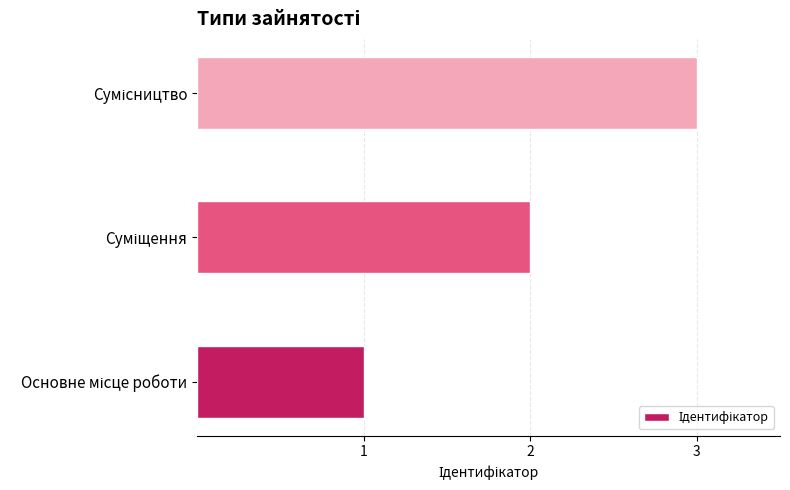

How many data points does each series have?

3